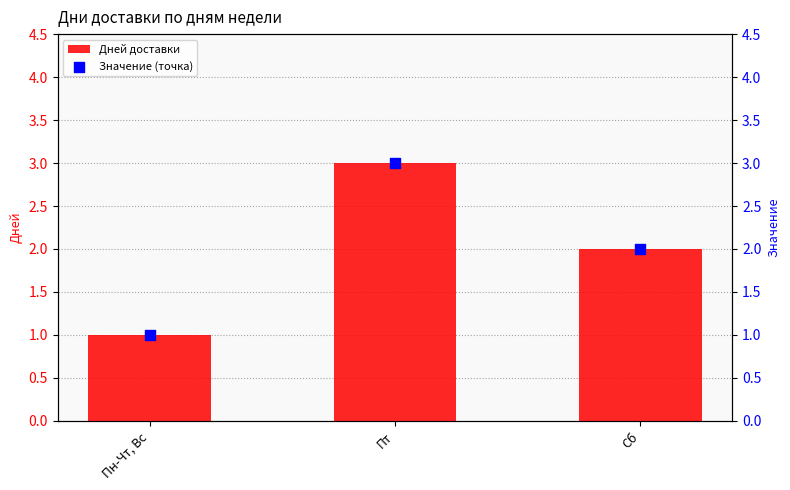

Which series reaches the minimum Y coordinate?

Дней доставки